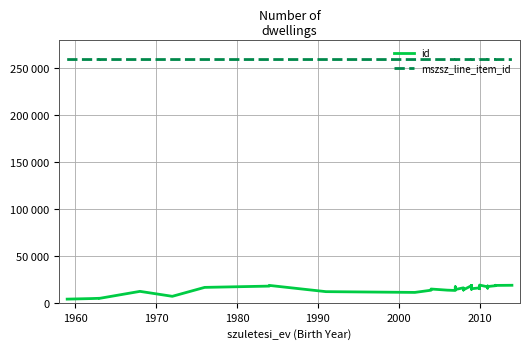

What is the sum of all mszsz_line_item_id values?

10350109